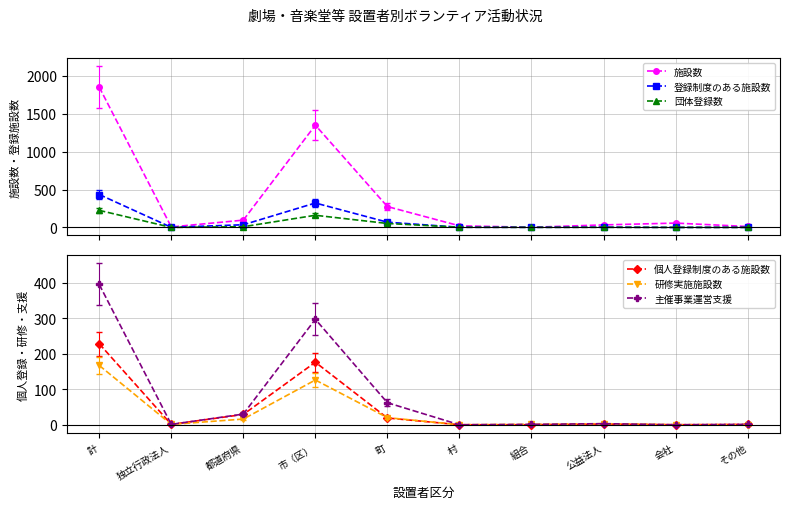

Reading left to right, extract all data points from this chart.

施設数: 計=1851	独立行政法人=6	都道府県=96	市（区）=1349	町=275	村=21	組合=2	公益法人=33	会社=57	その他=12
登録制度のある施設数: 計=434	独立行政法人=1	都道府県=35	市（区）=322	町=69	村=2	組合=1	公益法人=3	会社=0	その他=1
団体登録数: 計=225	独立行政法人=0	都道府県=9	市（区）=160	町=52	村=2	組合=1	公益法人=1	会社=0	その他=0
個人登録制度のある施設数: 計=228	独立行政法人=1	都道府県=29	市（区）=176	町=19	村=0	組合=0	公益法人=2	会社=0	その他=1
研修実施施設数: 計=167	独立行政法人=1	都道府県=16	市（区）=126	町=20	村=0	組合=1	公益法人=3	会社=0	その他=0
主催事業運営支援: 計=395	独立行政法人=1	都道府県=30	市（区）=297	町=62	村=0	組合=1	公益法人=3	会社=0	その他=1